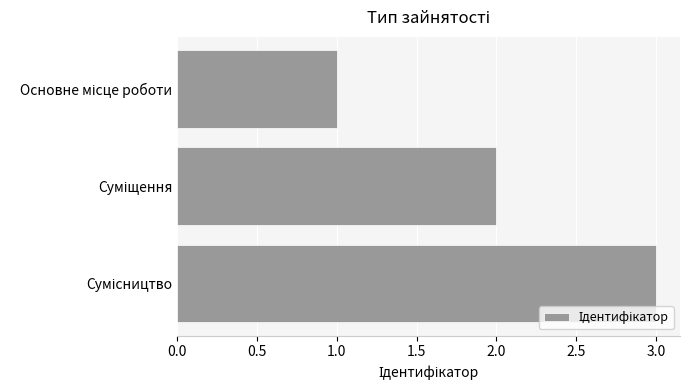

What is the sum of all values?

6